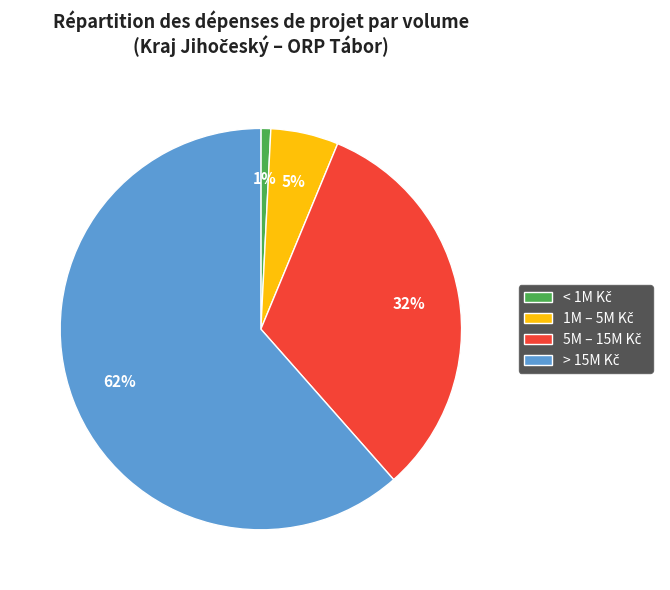

To the nearest percent, what is the difference between the largest and smallest slice percentages?

61%